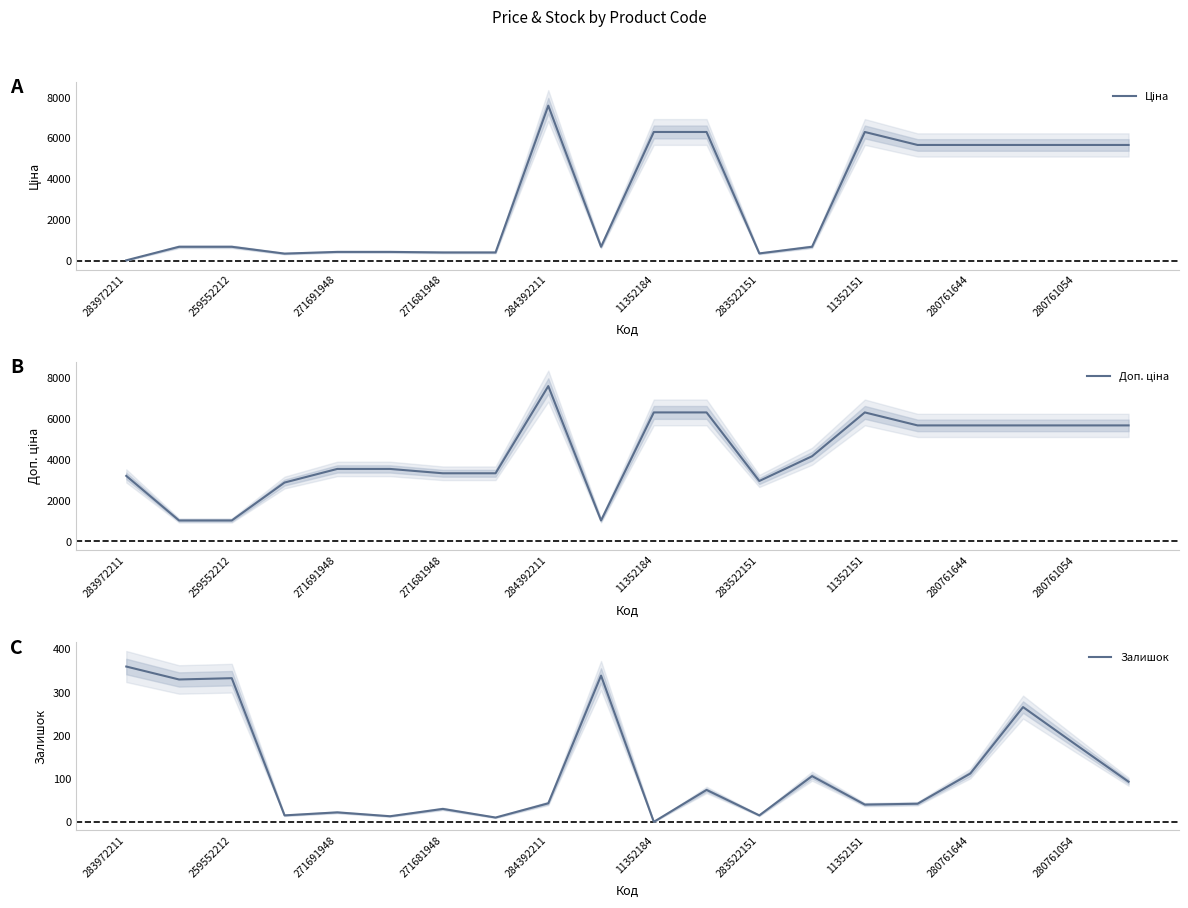

The Залишок series shows 30 at 271681948. True or false?

True